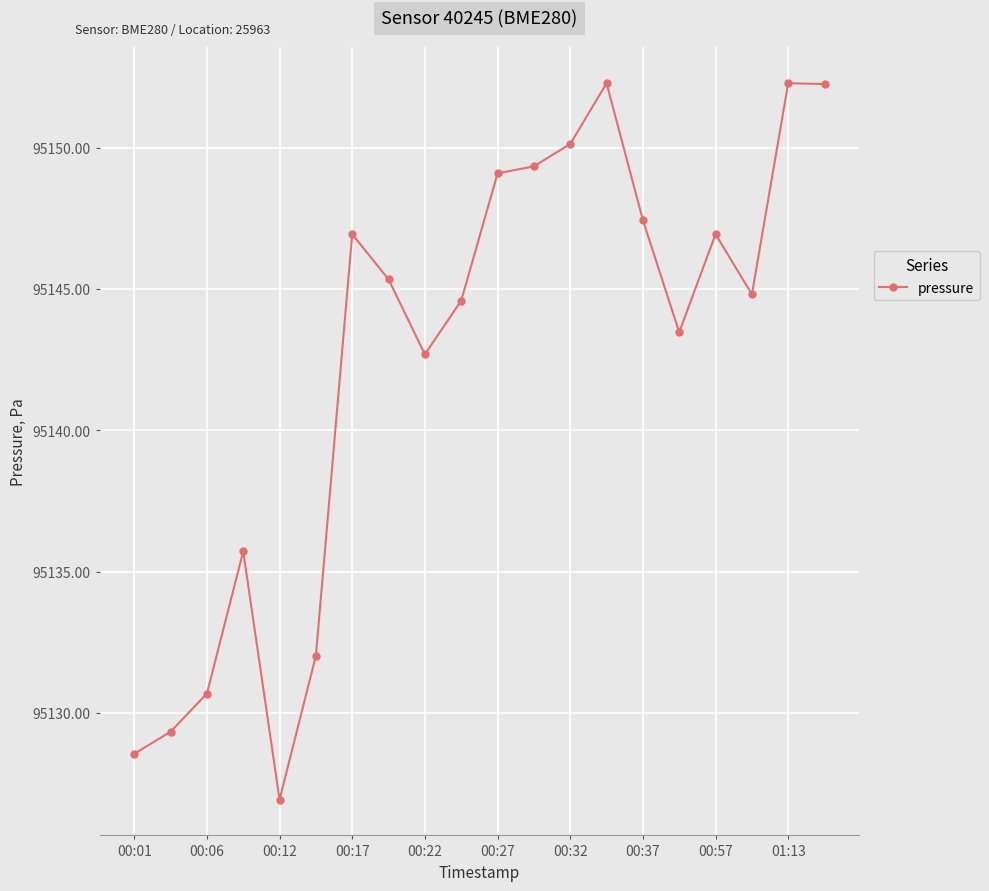

What is the value of the 3rd point from the left?

95130.7